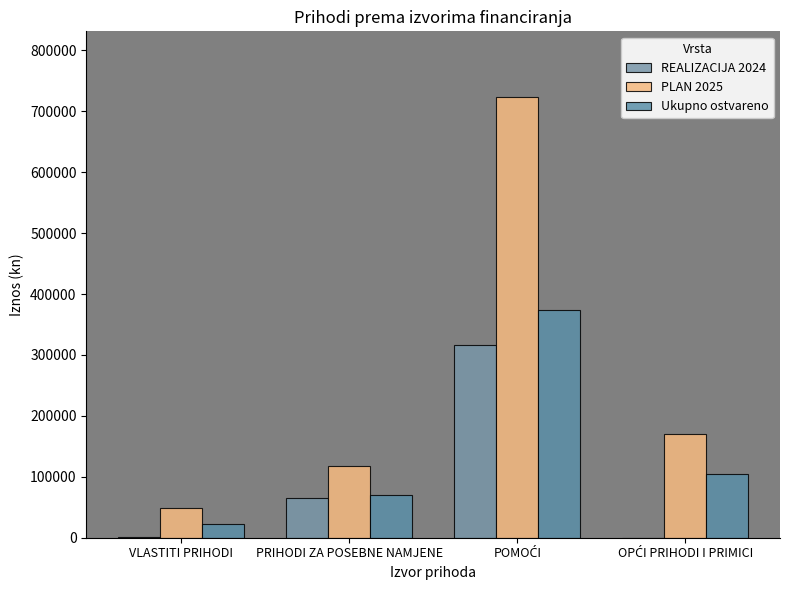

Where does the REALIZACIJA 2024 series first go above 64483?

PRIHODI ZA POSEBNE NAMJENE